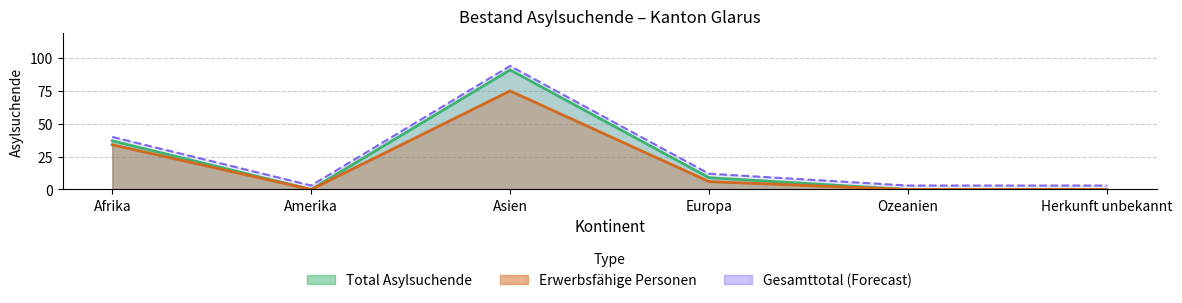

Between Ozeanien and Amerika, which is larger?

Ozeanien